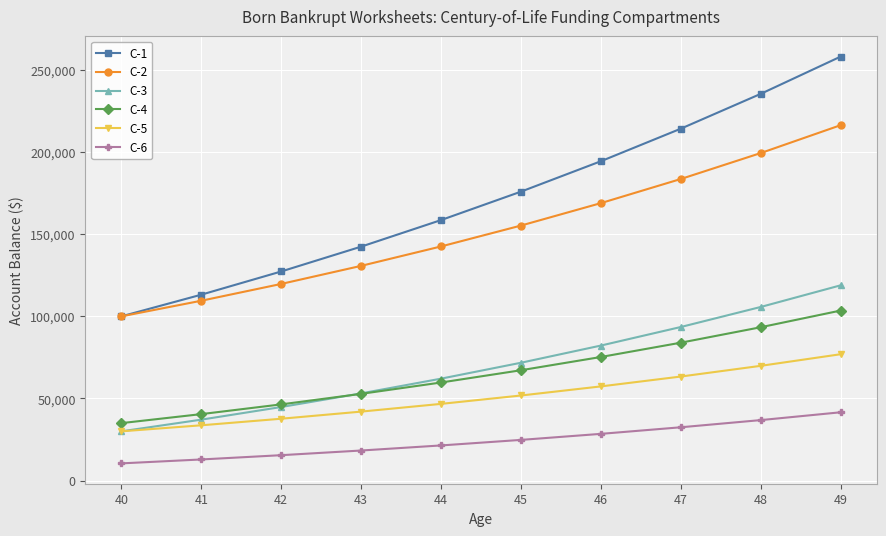

Count the number of categories in the chart.

10